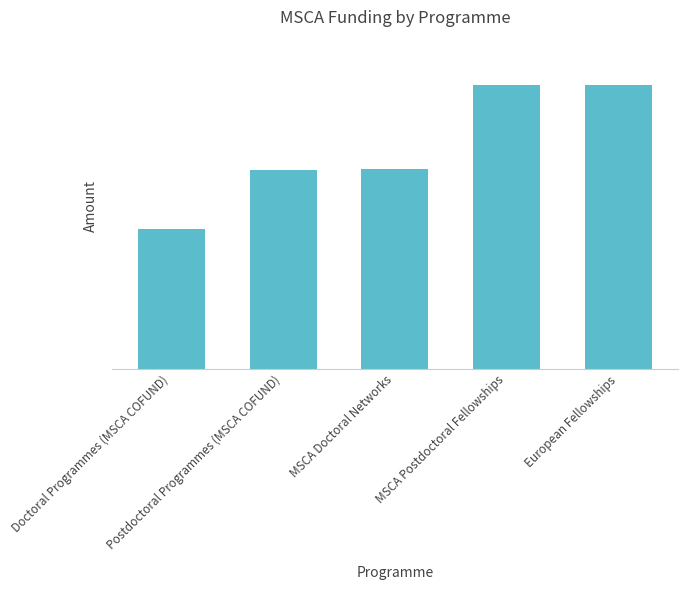

Between MSCA Postdoctoral Fellowships and MSCA Doctoral Networks, which is larger?

MSCA Postdoctoral Fellowships